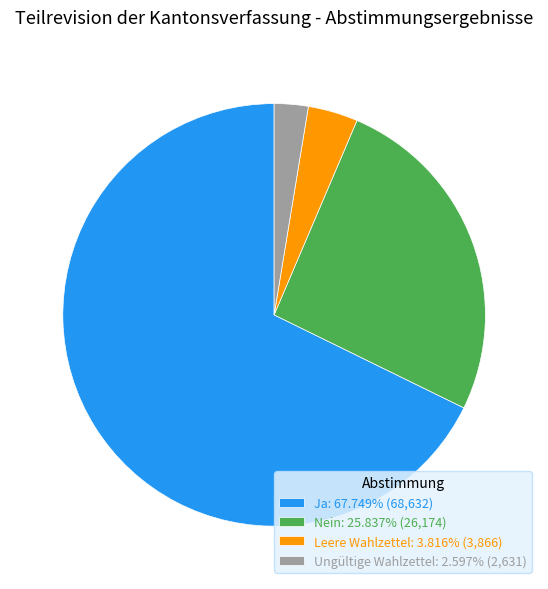

Do Ja: 67.749% (68,632) and Leere Wahlzettel: 3.816% (3,866) together represent more than half of the pie?

Yes